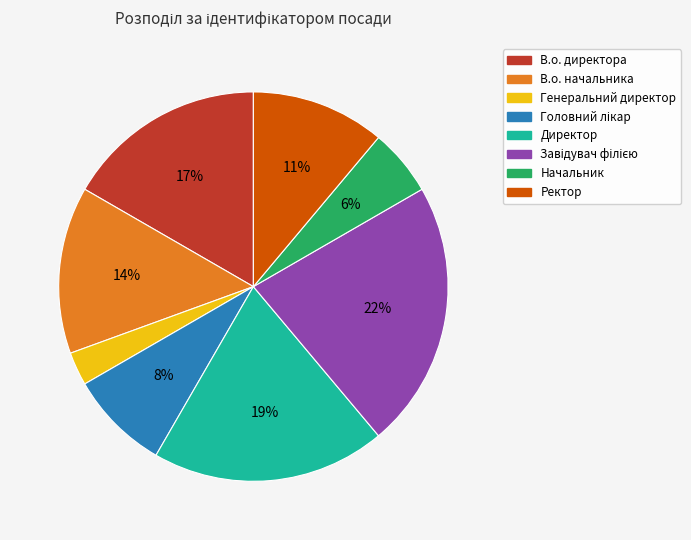

Which category has the smallest portion of the pie?

Генеральний директор